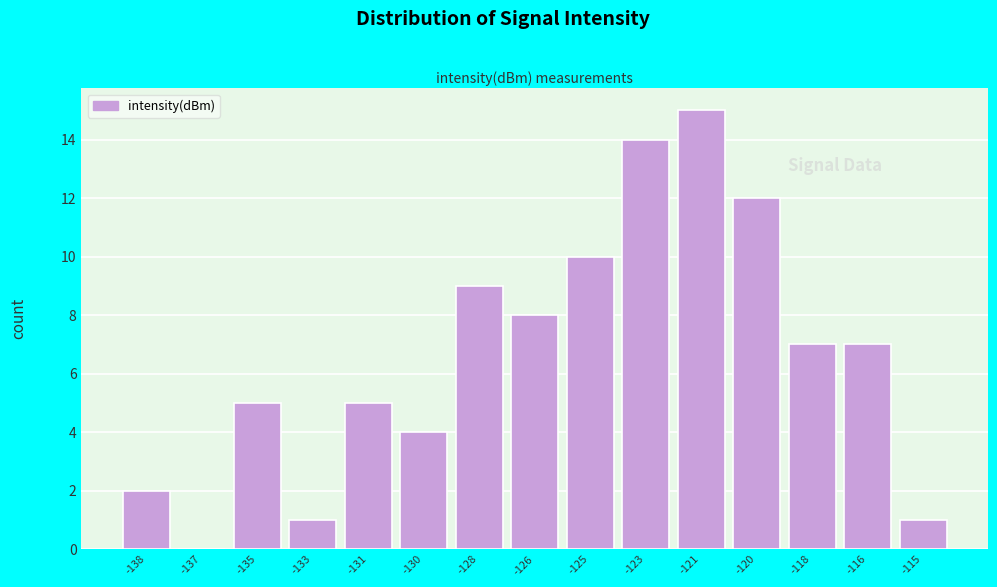

Reading right to left, list all the values displayed in this chart.

-115=1	-116=7	-118=7	-120=12	-121=15	-123=14	-125=10	-126=8	-128=9	-130=4	-131=5	-133=1	-135=5	-137=0	-138=2